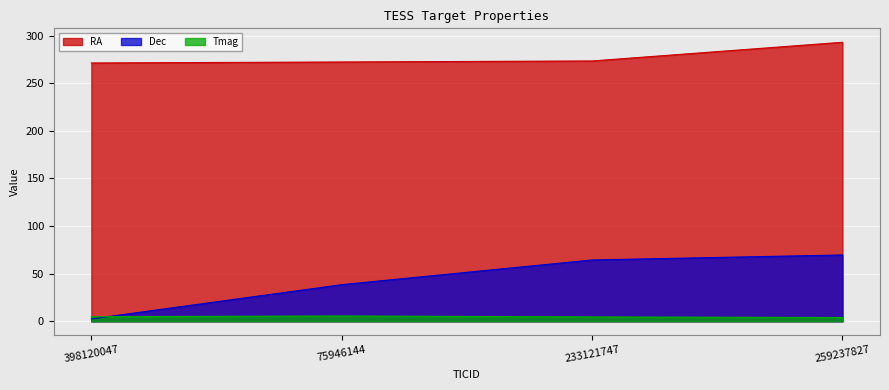

The value of Dec at 259237827 is 69.6. True or false?

True